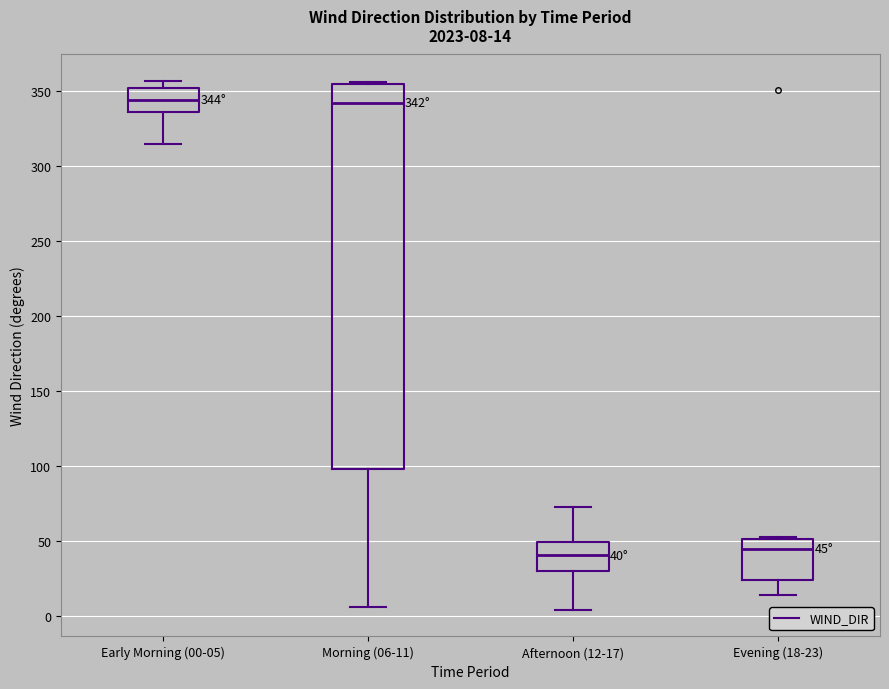

Which box is the tallest, from its lower edge to its upper edge?

Morning (06-11)